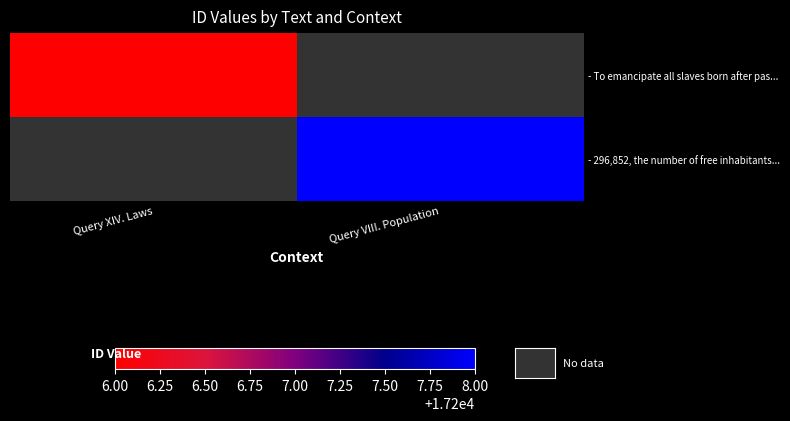

What is the spread (max minus min) of values at Query XIV. Laws?

17206